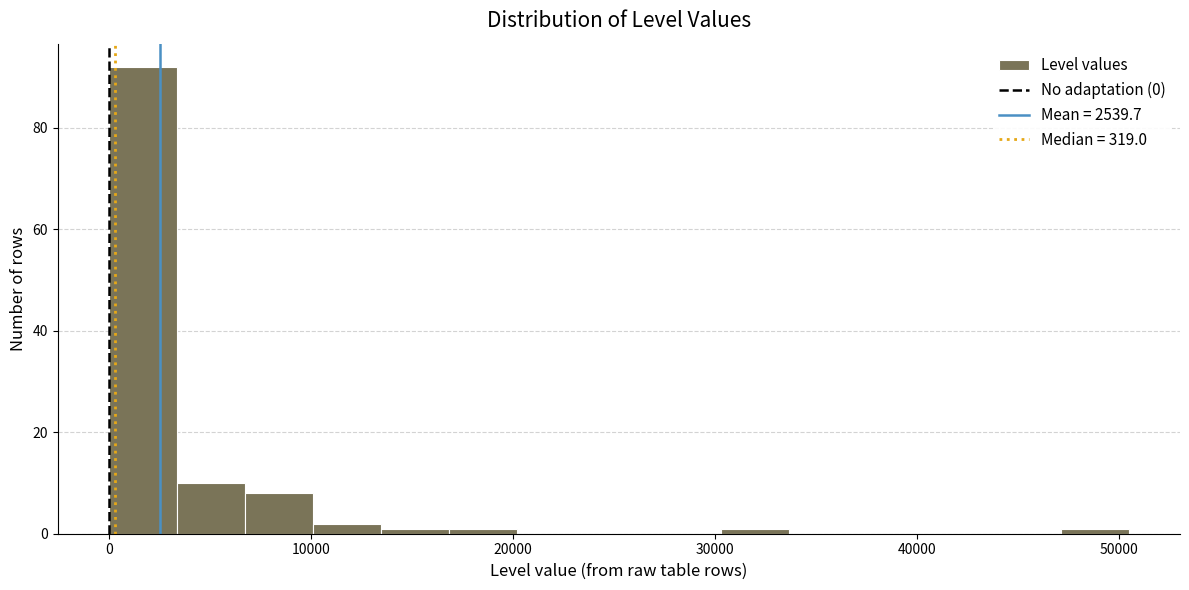

Around what value on the x-axis is the tallest bar? Give the approximate position of its centre, as read against the axis.

2000